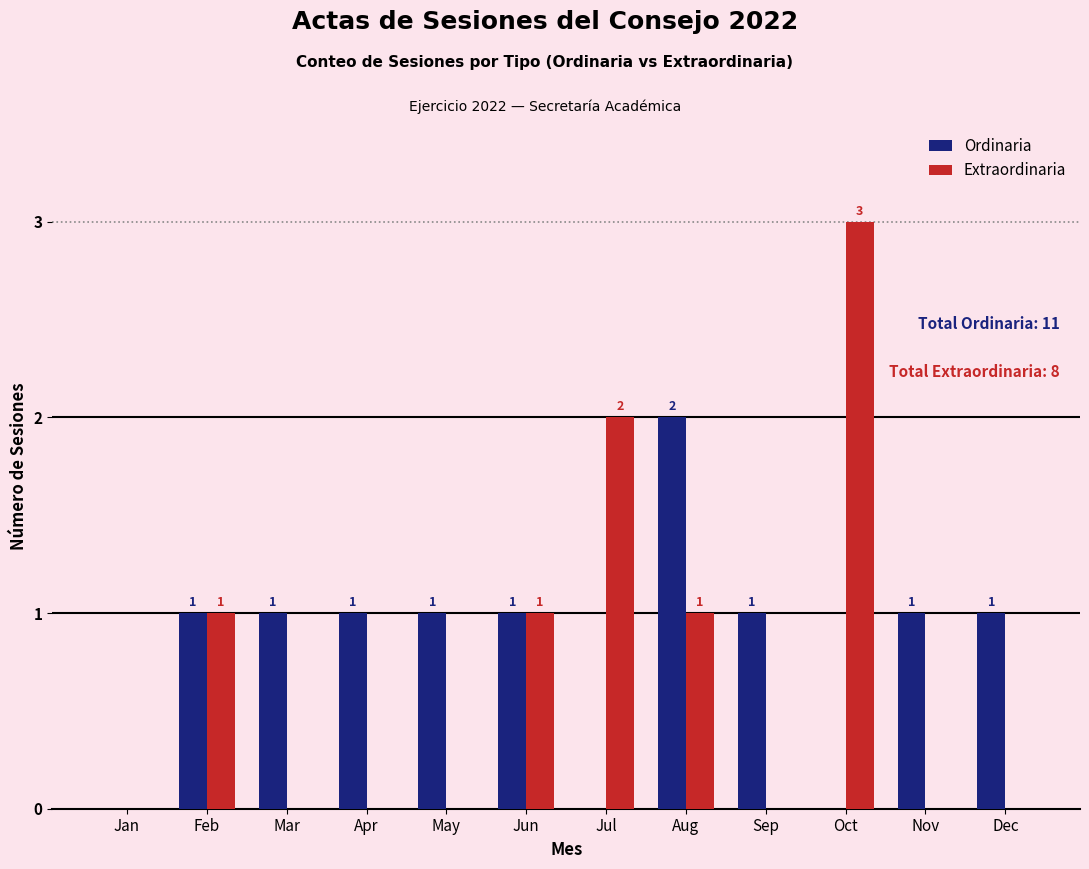

What is the sum of the Extraordinaria values at Nov and Oct?

3